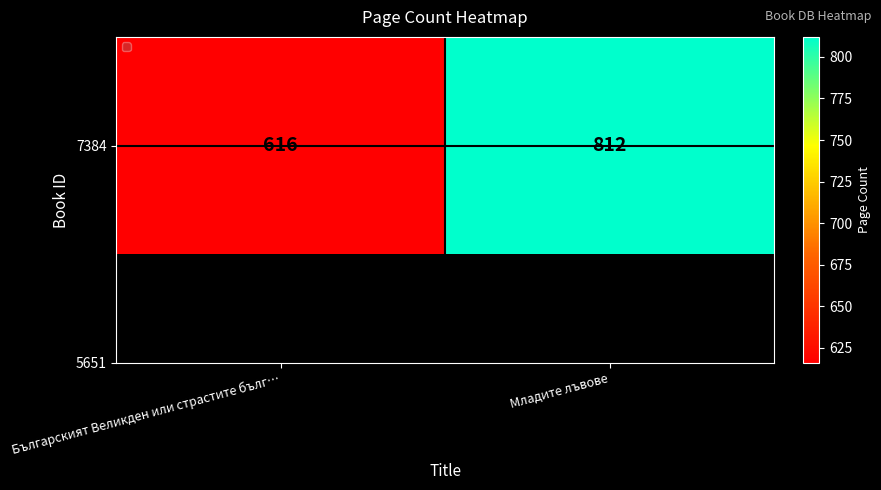

List the labels in order of value, smallest first.

Българският Великден или страстите бълг…, Младите лъвове